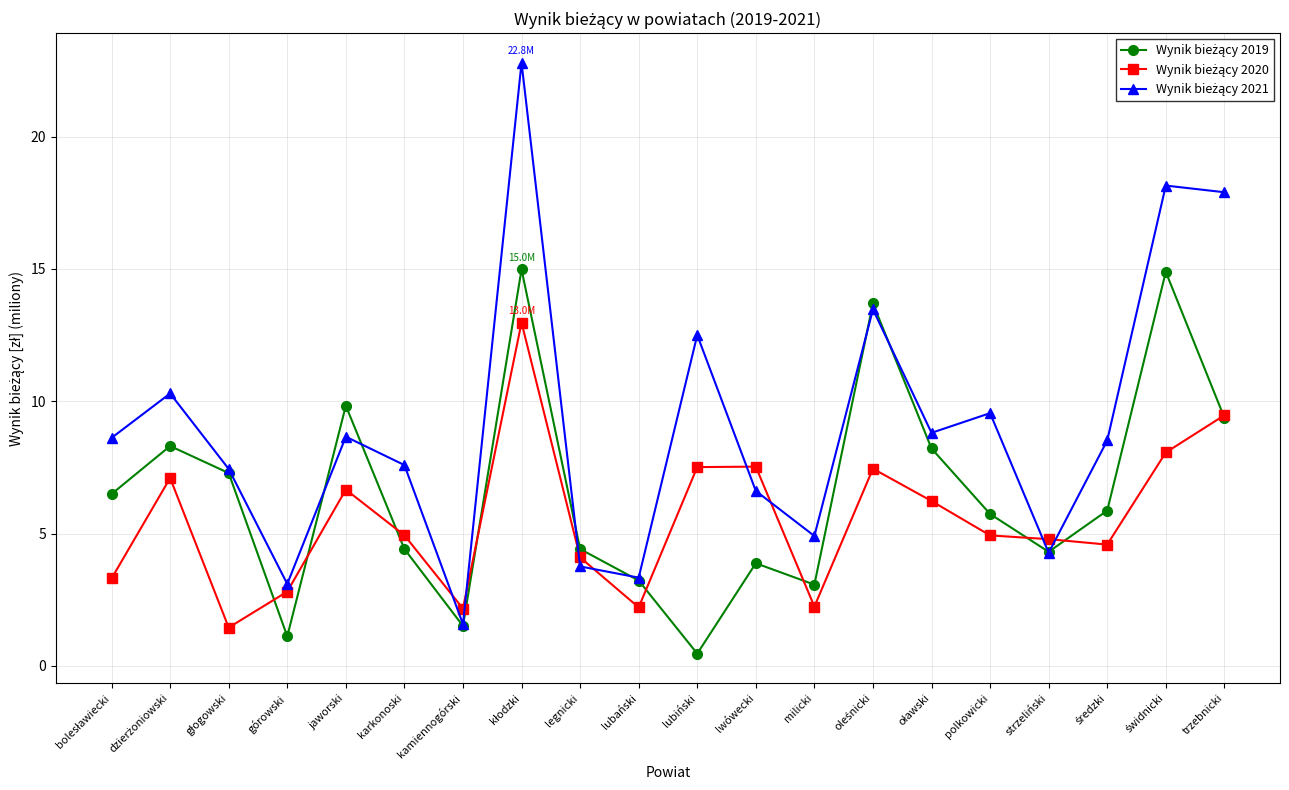

What position from the left is kamiennogórski?

7